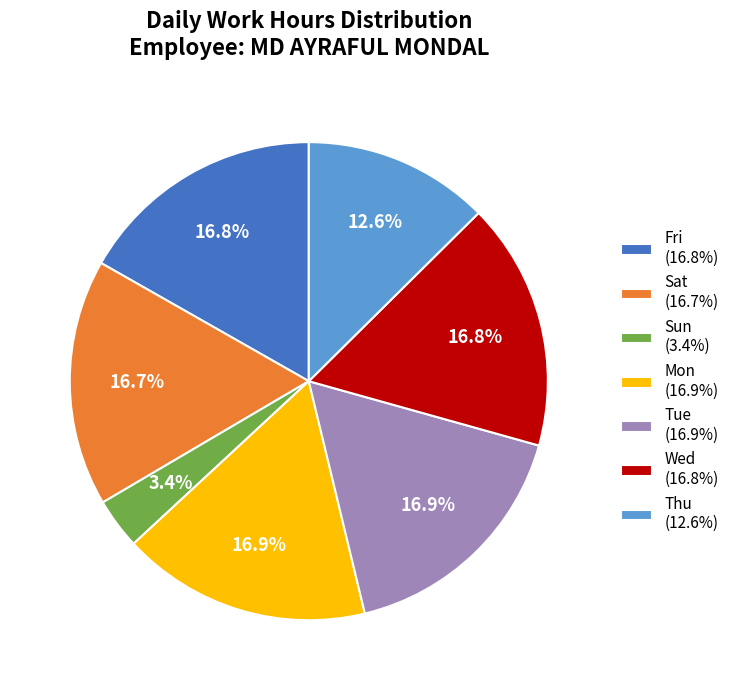

Which slice is the smallest?

Sun (3.4%)